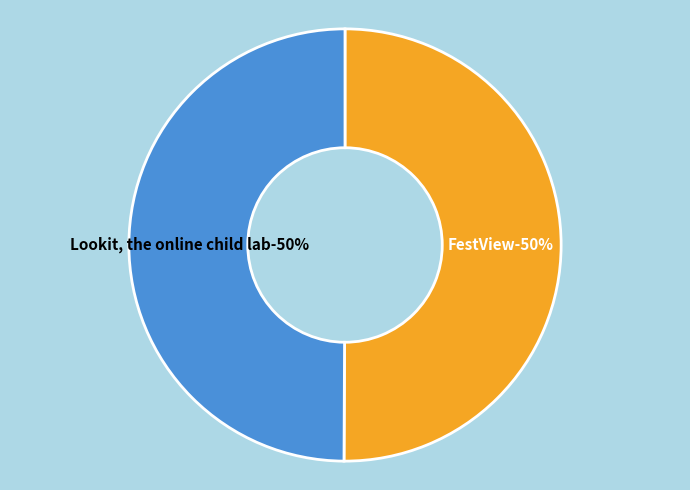

Combined, what portion of the pie is Lookit, the online child lab and FestView?

100.0%